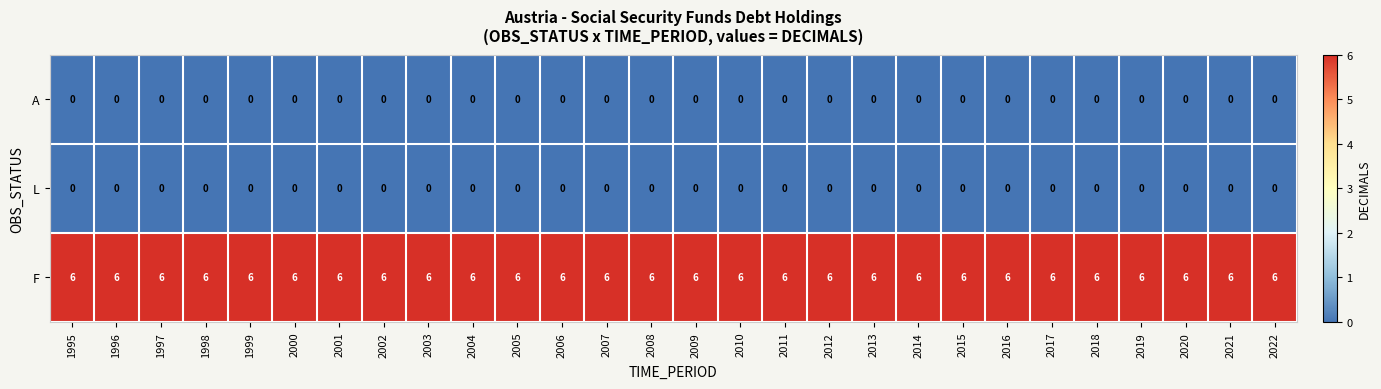

Which category has the highest value across all series?

1995